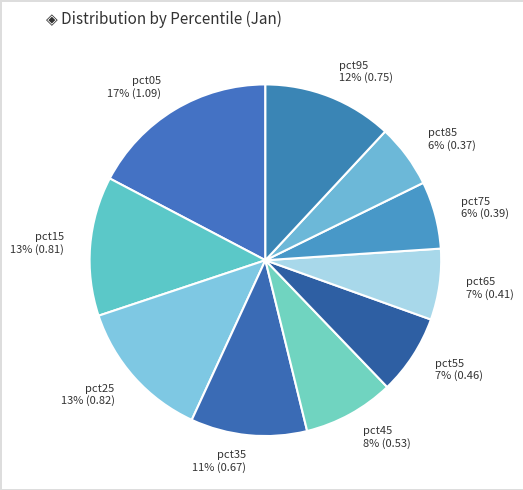

To the nearest percent, what percentage of the pie is pct45?

8%